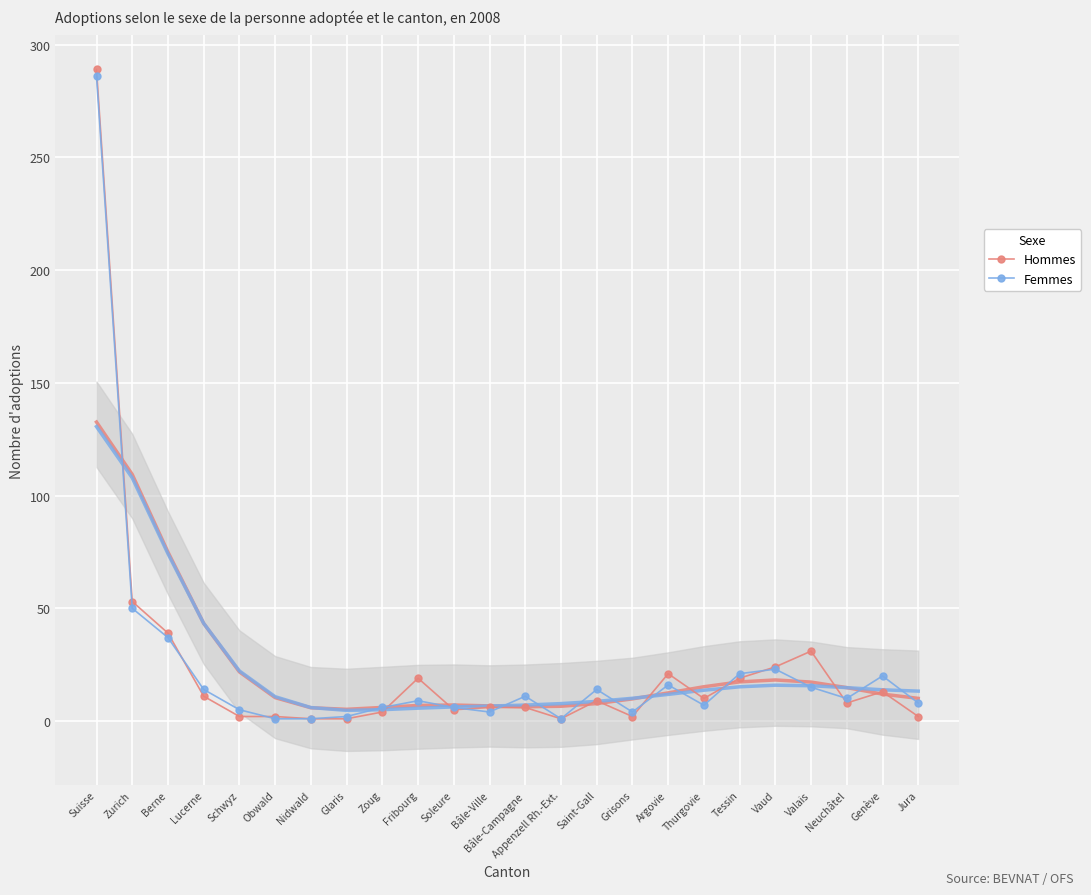

Rank the series by their maximum value, from lowest to highest.

Femmes, Hommes